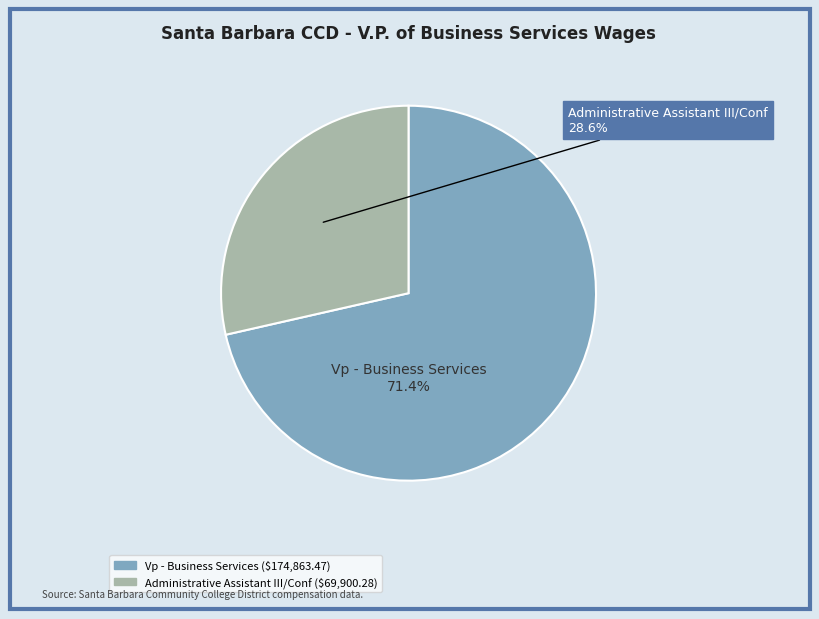

What is the ratio of the value at Vp - Business Services to the value at Administrative Assistant III/Conf?

2.5